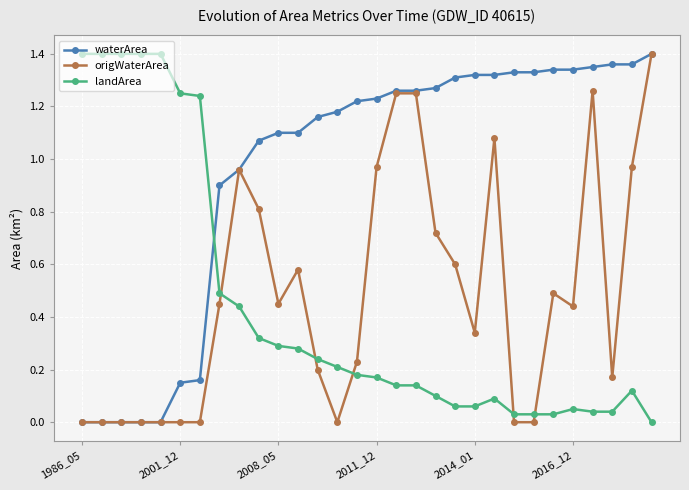

How many times do waterArea and landArea cross each other?

1